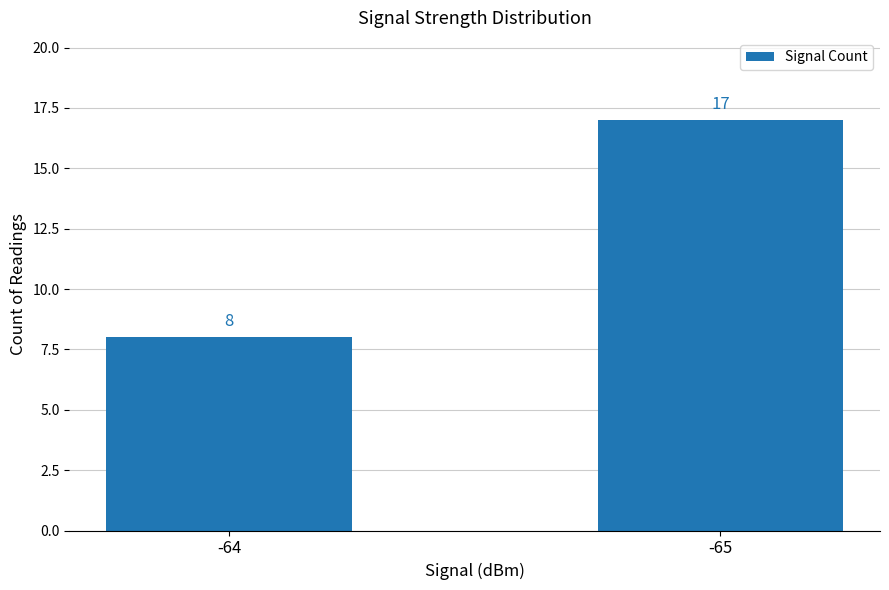

What is the value of the 1st bar from the left?

8